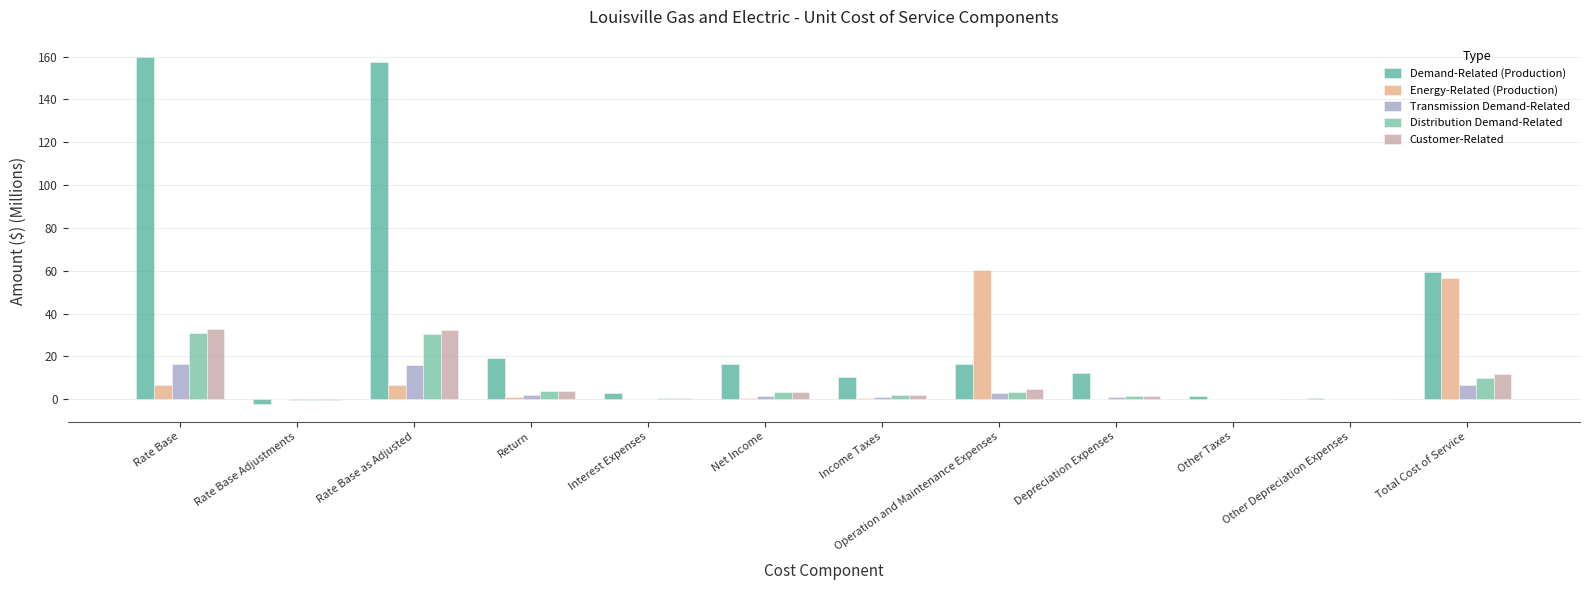

How many groups of bars are there?

12